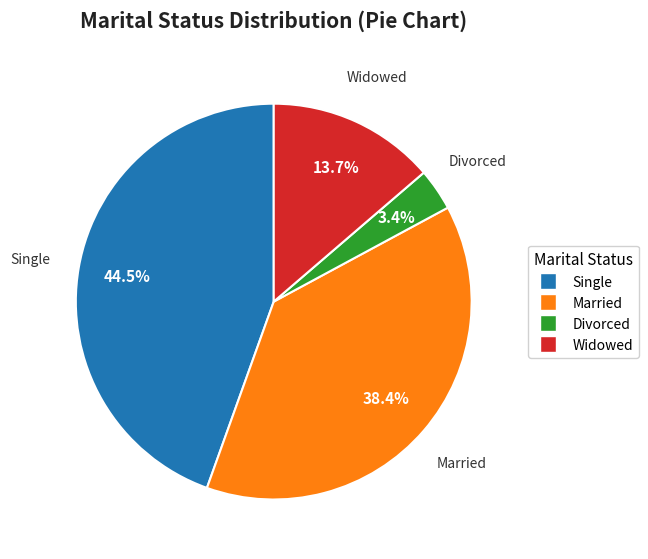

Rank the categories by value from highest to lowest.

Single, Married, Widowed, Divorced